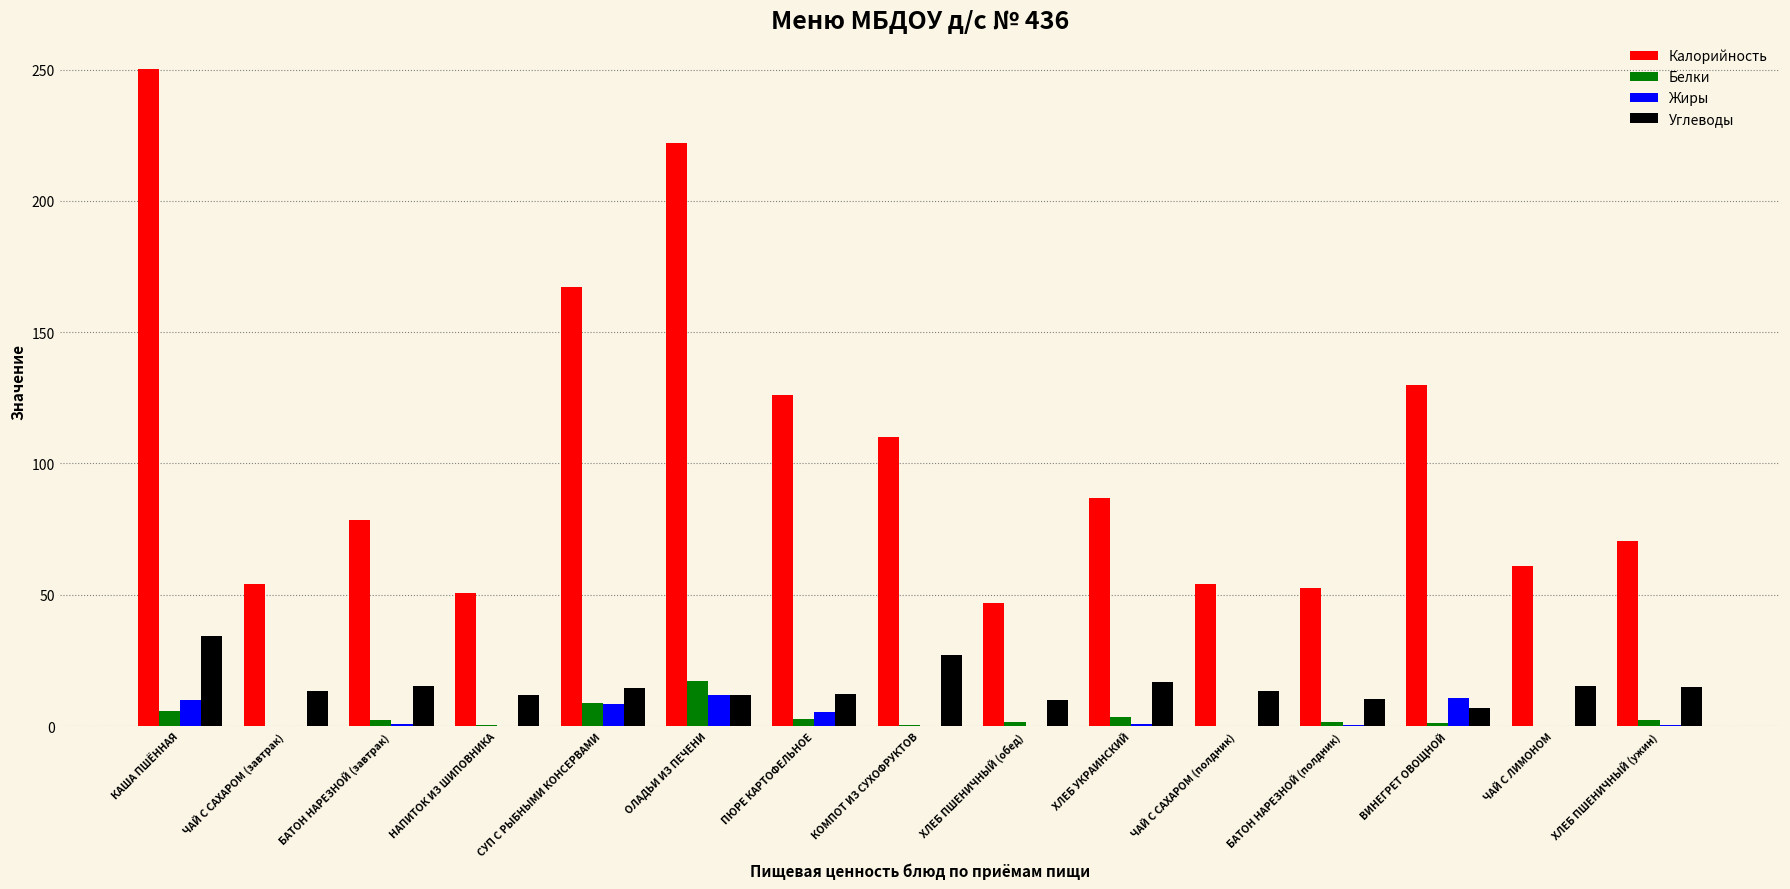

What value does the Углеводы series have at ПЮРЕ КАРТОФЕЛЬНОЕ?

12.2